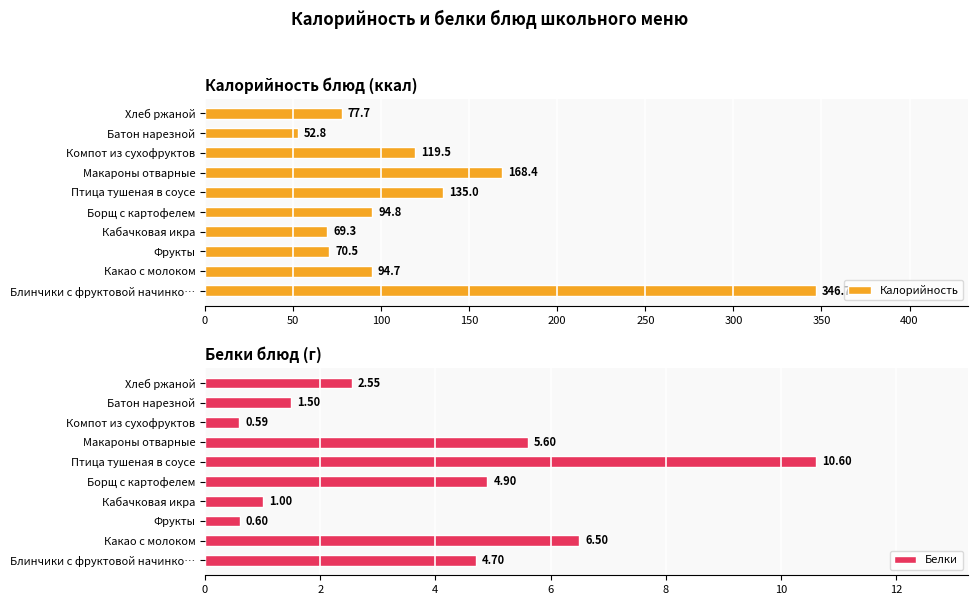

What is the sum of all Калорийность values?

1229.5